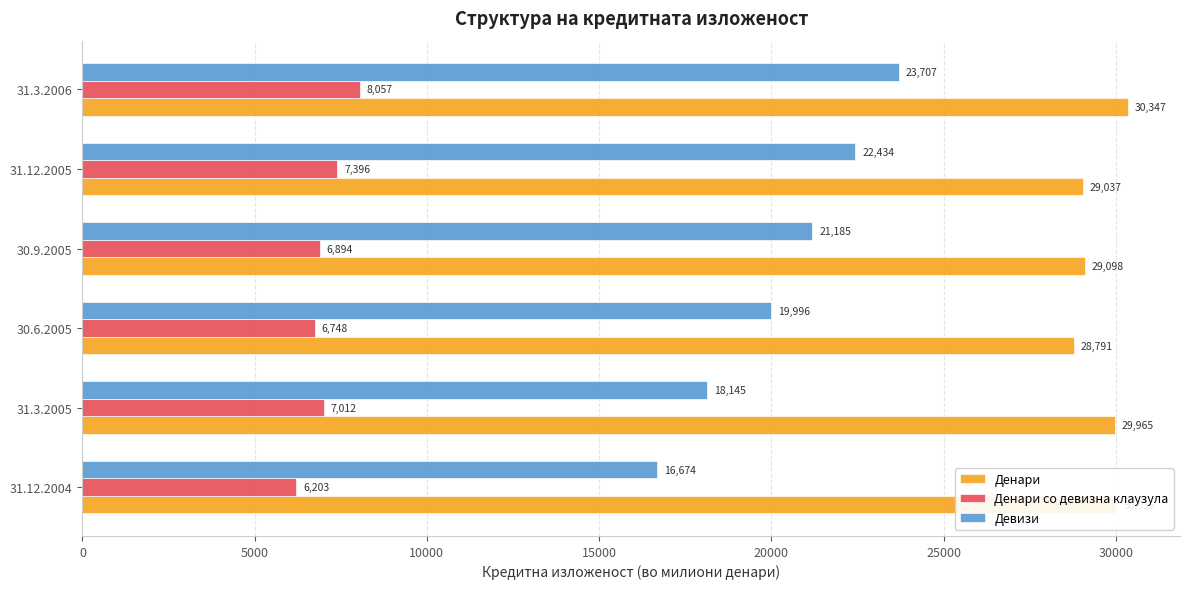

Which series has the largest total across all categories?

Денари